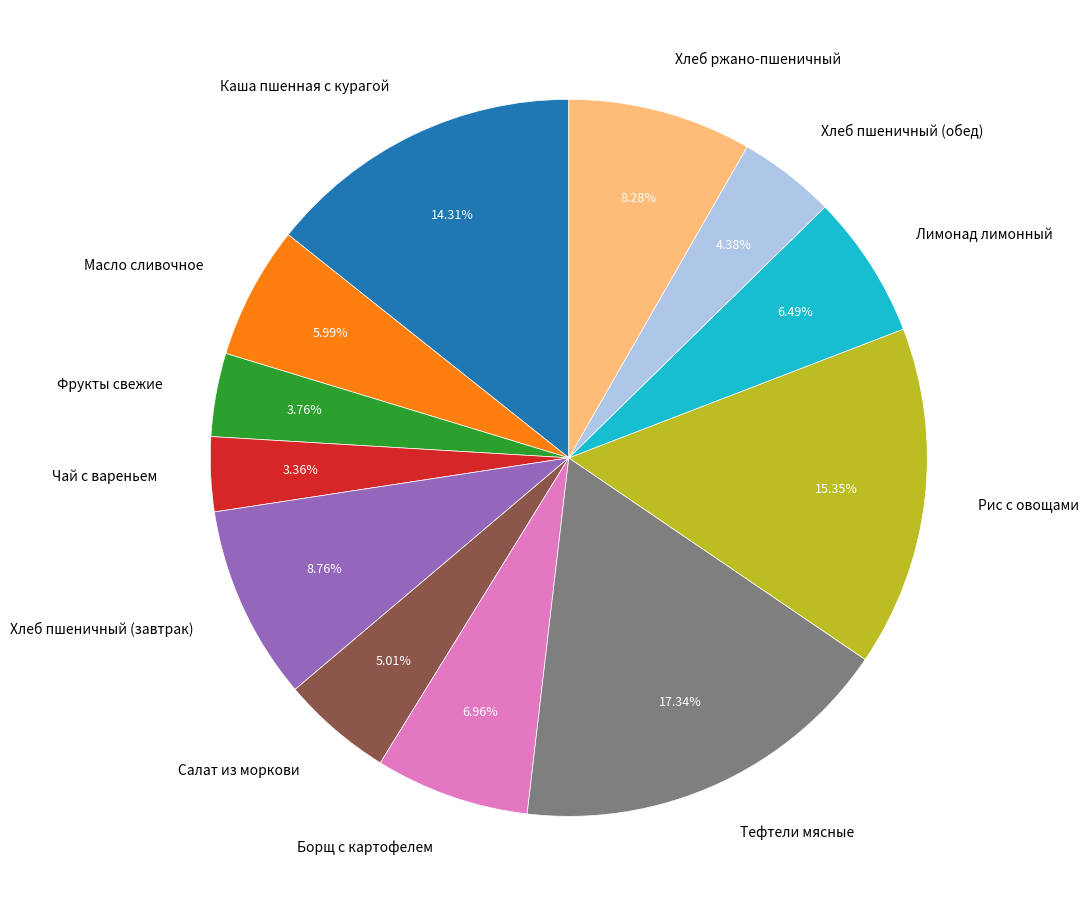

The Хлеб ржано-пшеничный slice represents 17% of the pie. True or false?

False